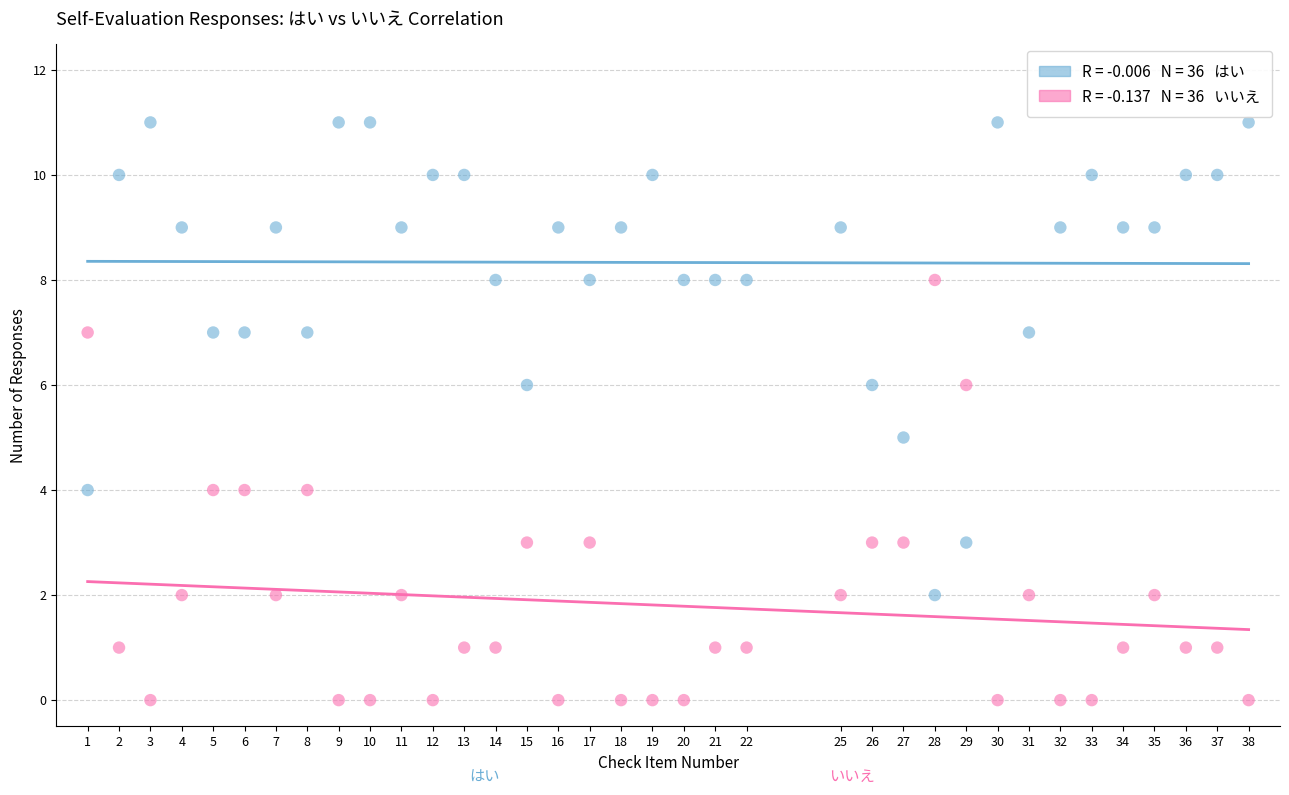

Across all data points, what is the range of X values (max minus min)?

37